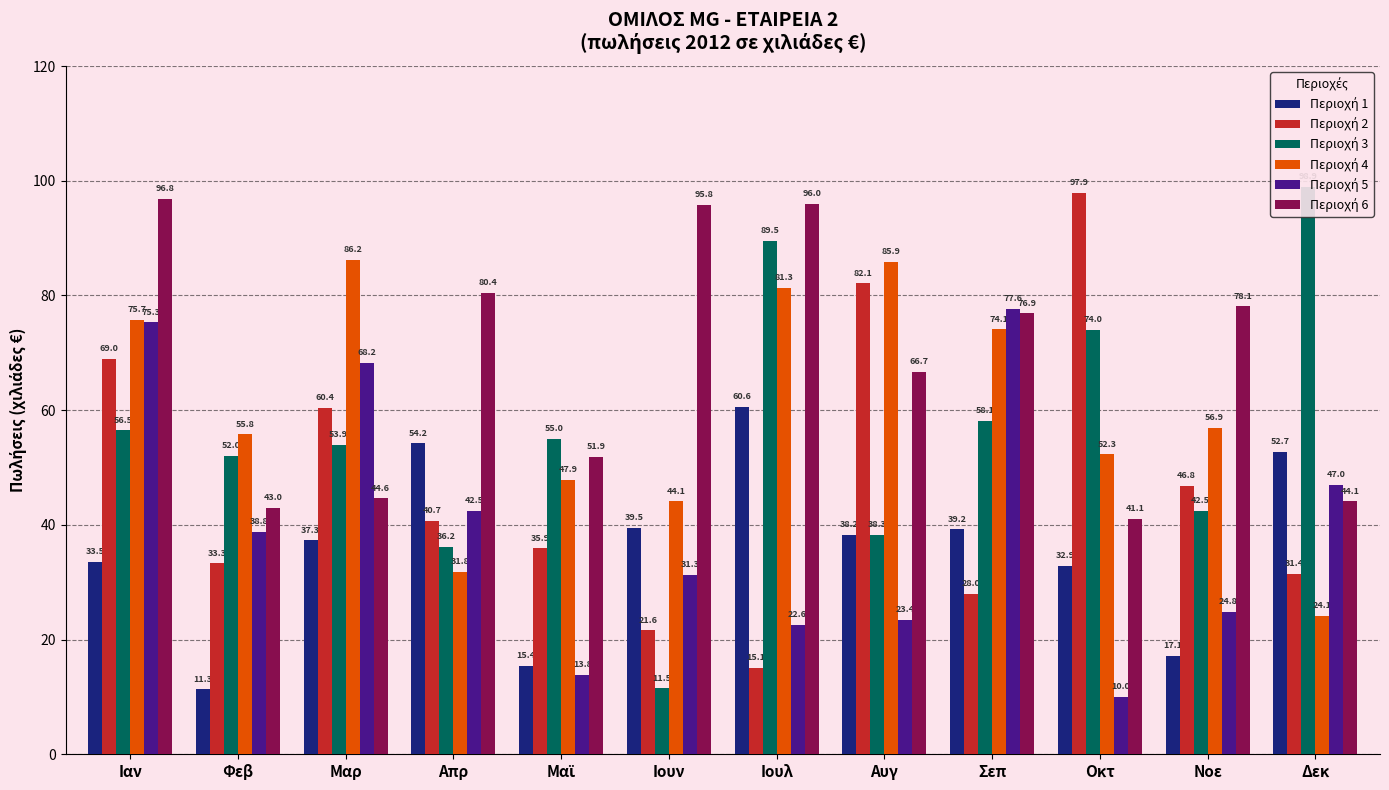

Is it true that Περιοχή 4 equals 127.7 at Ιουλ?

False